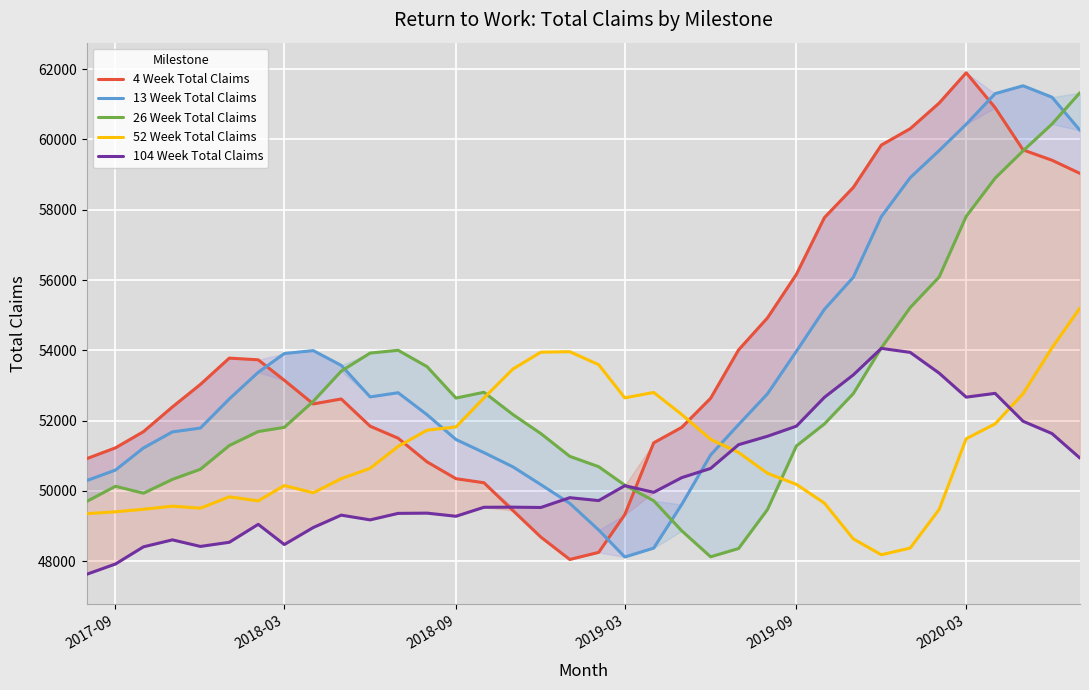

What is the maximum value for 52 Week Total Claims?

55202